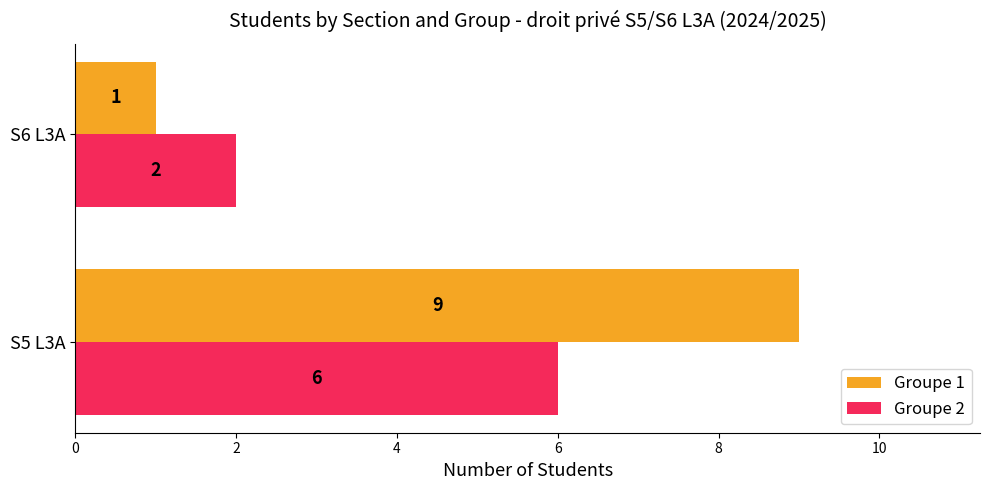

Which series has the largest total across all categories?

Groupe 1